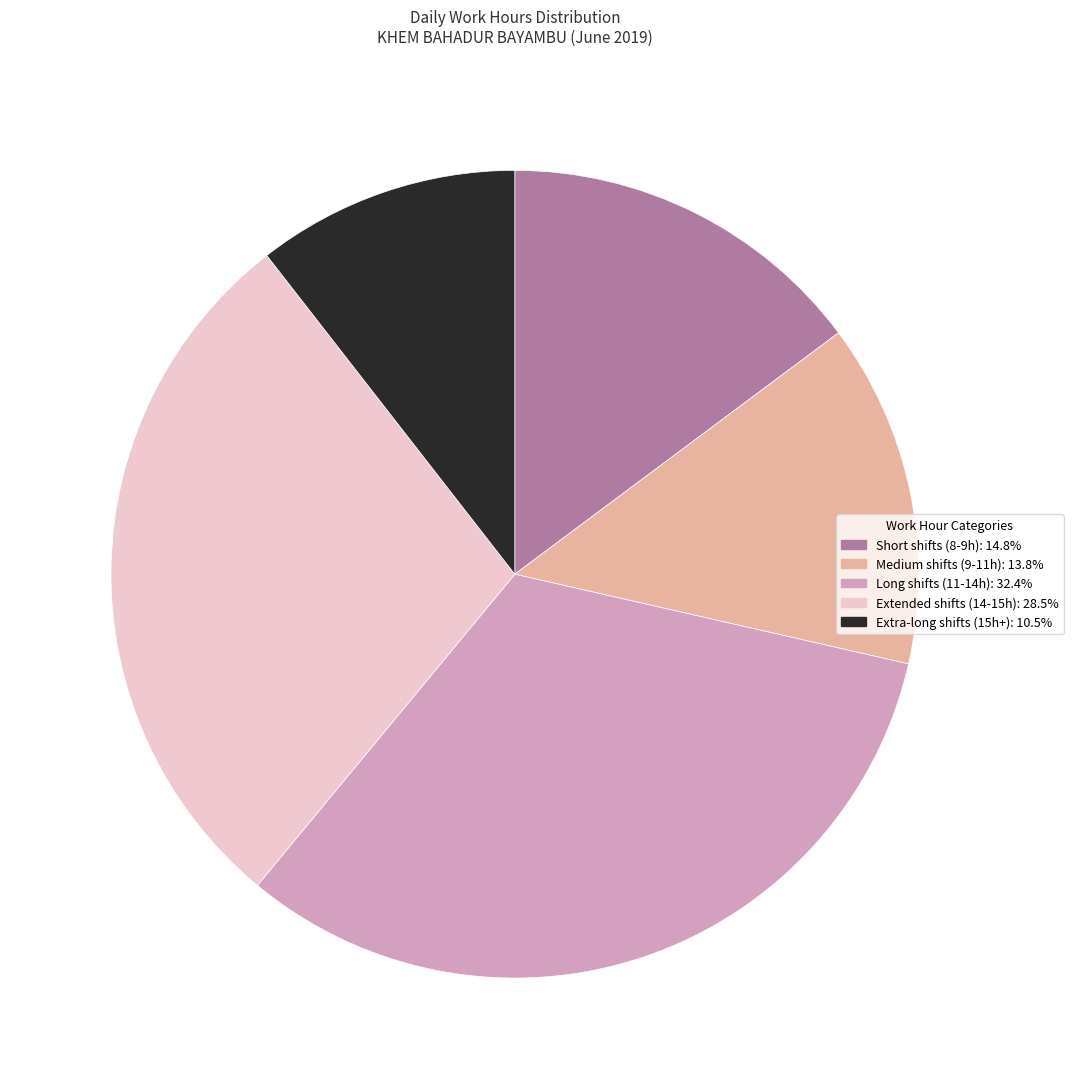

Is there any slice that represents more than half of the pie?

No